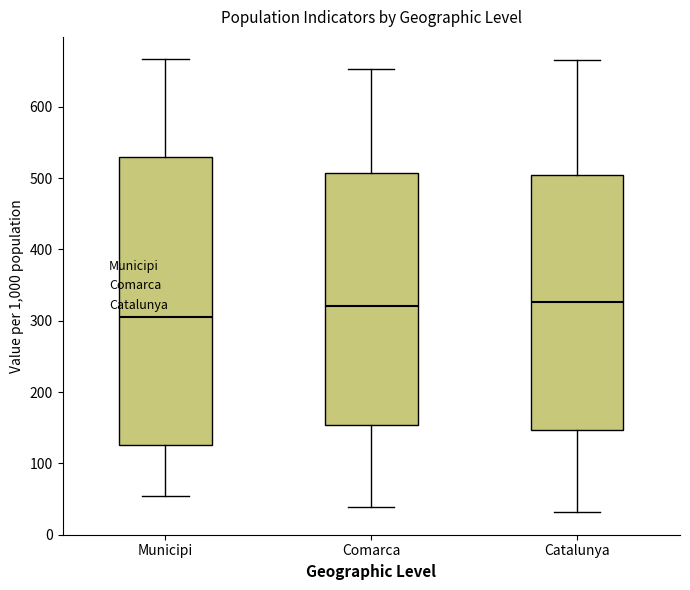

Which box's median line is the lowest?

Municipi